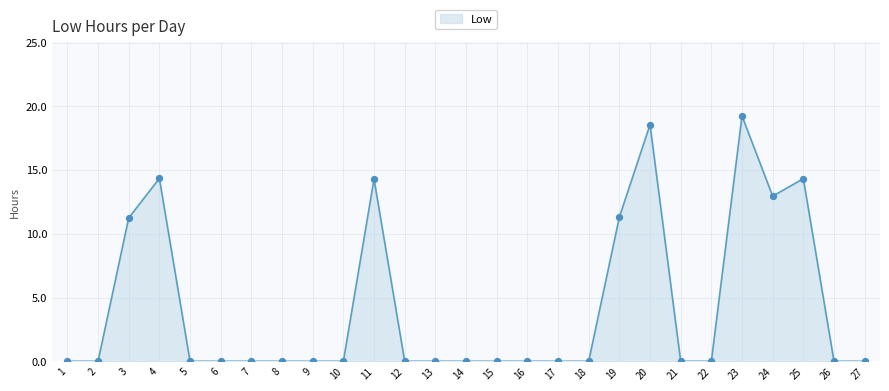

Which has a higher value, 18 or 25?

25